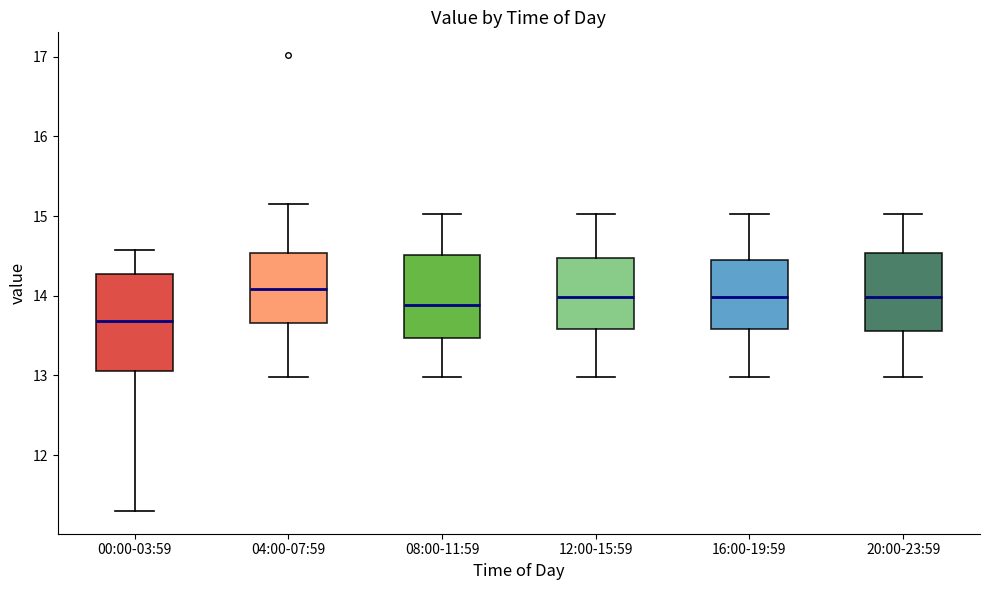

Which box has the lowest median line?

00:00-03:59